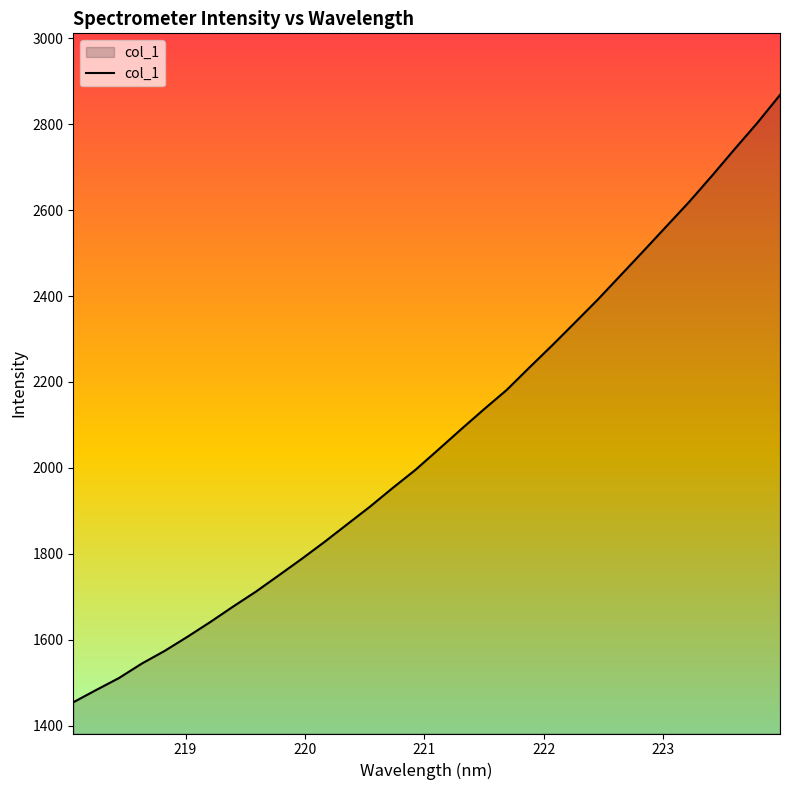

What is the greatest value displayed?

2868.4